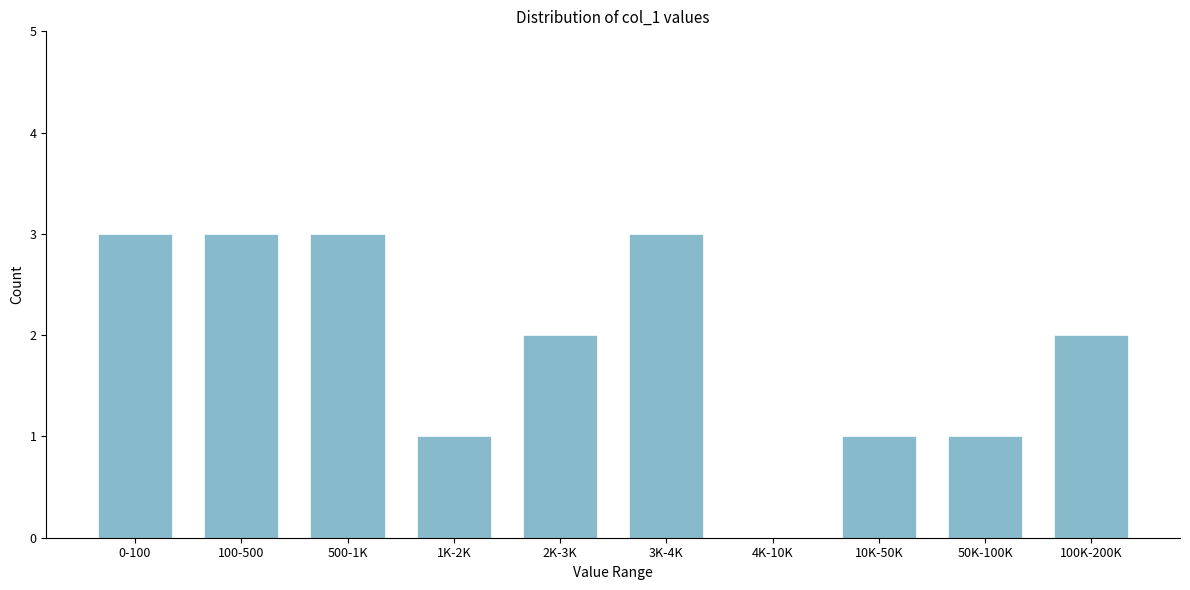

Reading left to right, what are all the values shown in this chart?

0-100=3	100-500=3	500-1K=3	1K-2K=1	2K-3K=2	3K-4K=3	4K-10K=0	10K-50K=1	50K-100K=1	100K-200K=2